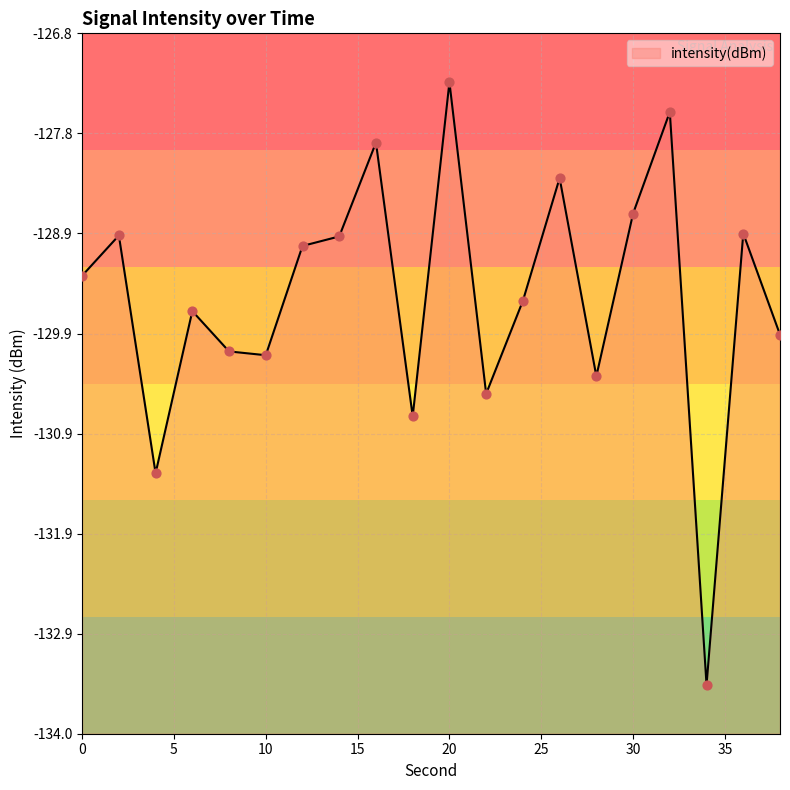

What is the change in value from 24 to 30?

+0.9